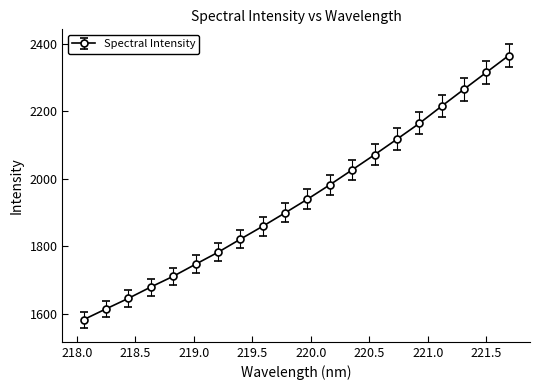

What is the smallest value displayed?

1582.5